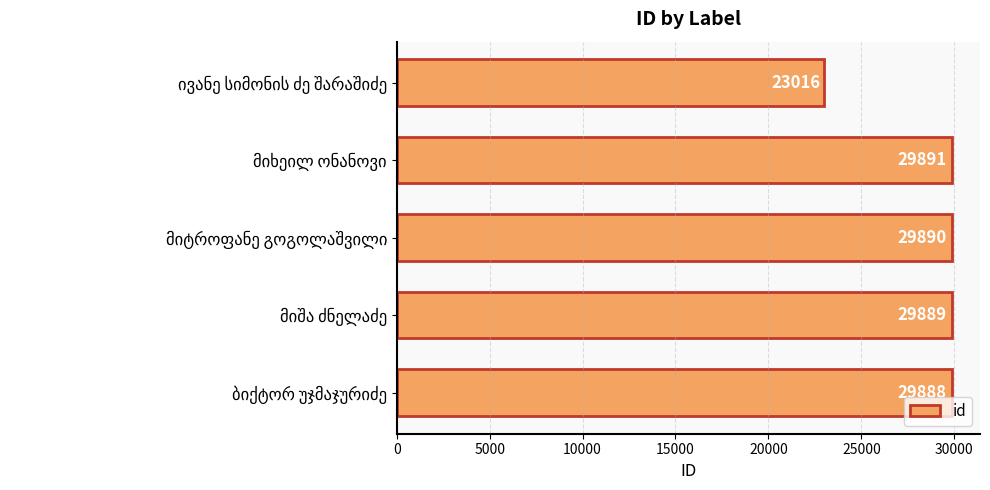

Count the number of data series in this chart.

1